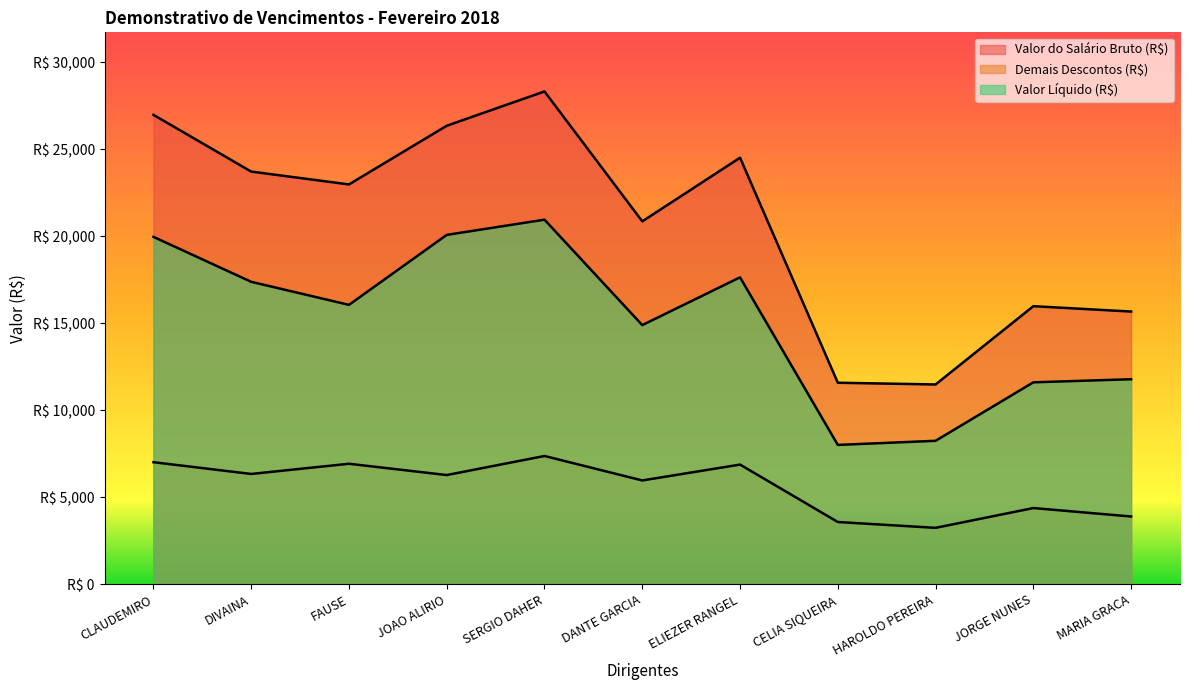

Does the chart have visible grid lines?

No